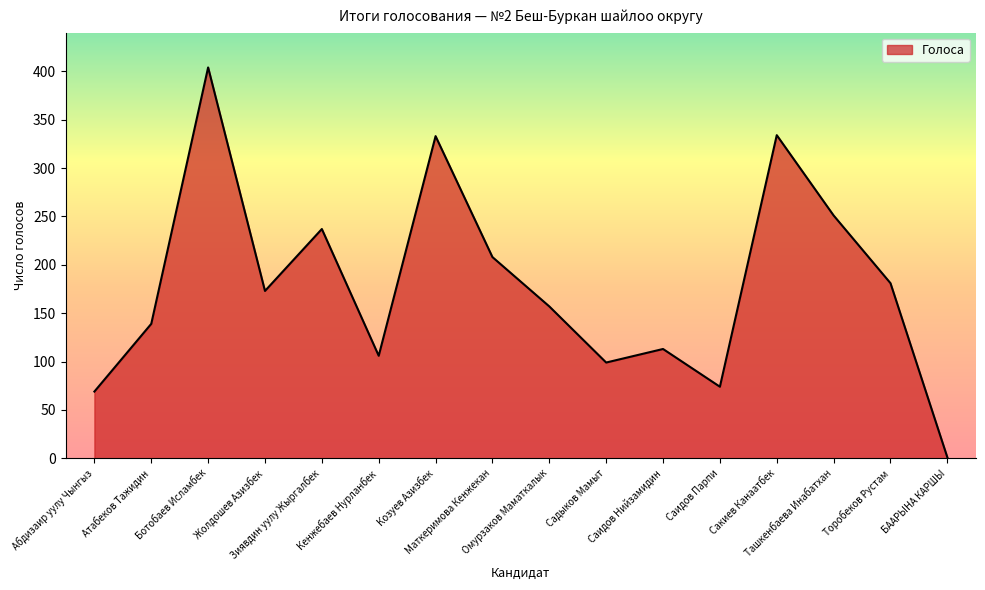

True or false: the data shows 112 at Зиявдин уулу Жыргалбек.

False